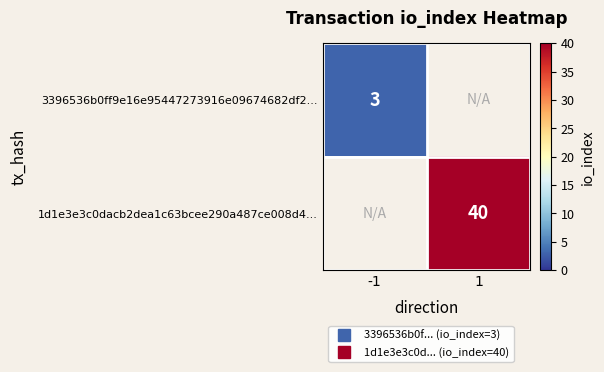

What is the minimum value for 3396536b0ff9e16e95447273916e09674682df2...?

3.0